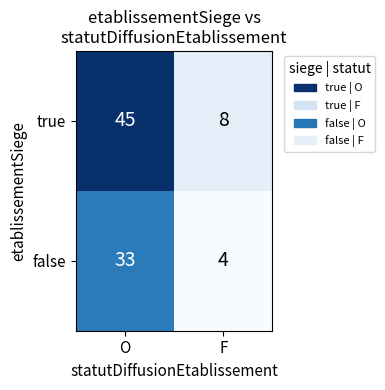

The false series shows 1 at F. True or false?

False